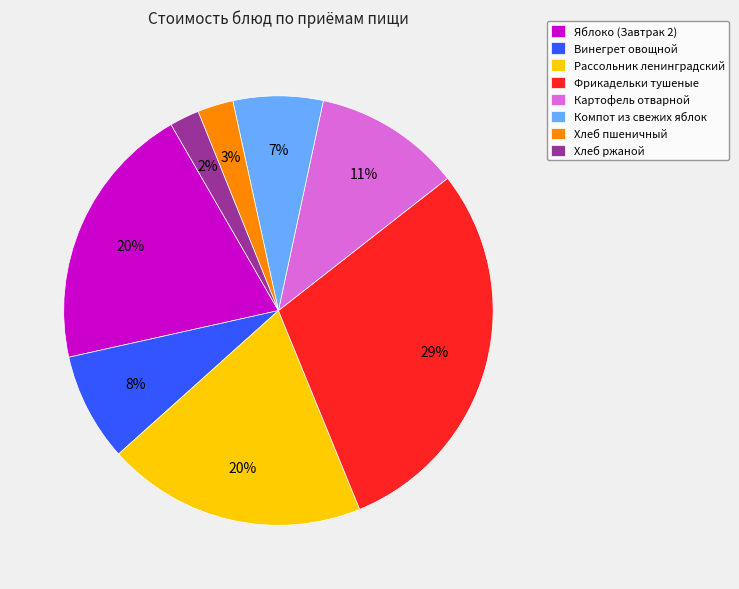

How many slices are in this pie chart?

8